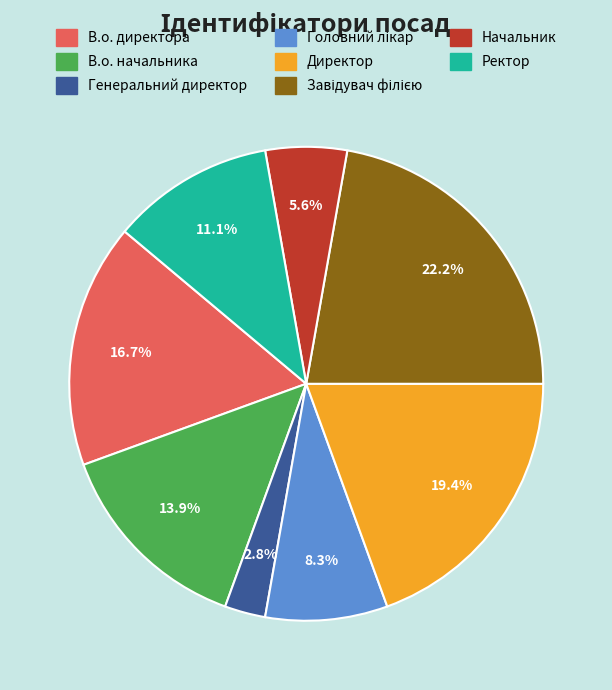

To the nearest percent, what is the average slice percentage?

12%